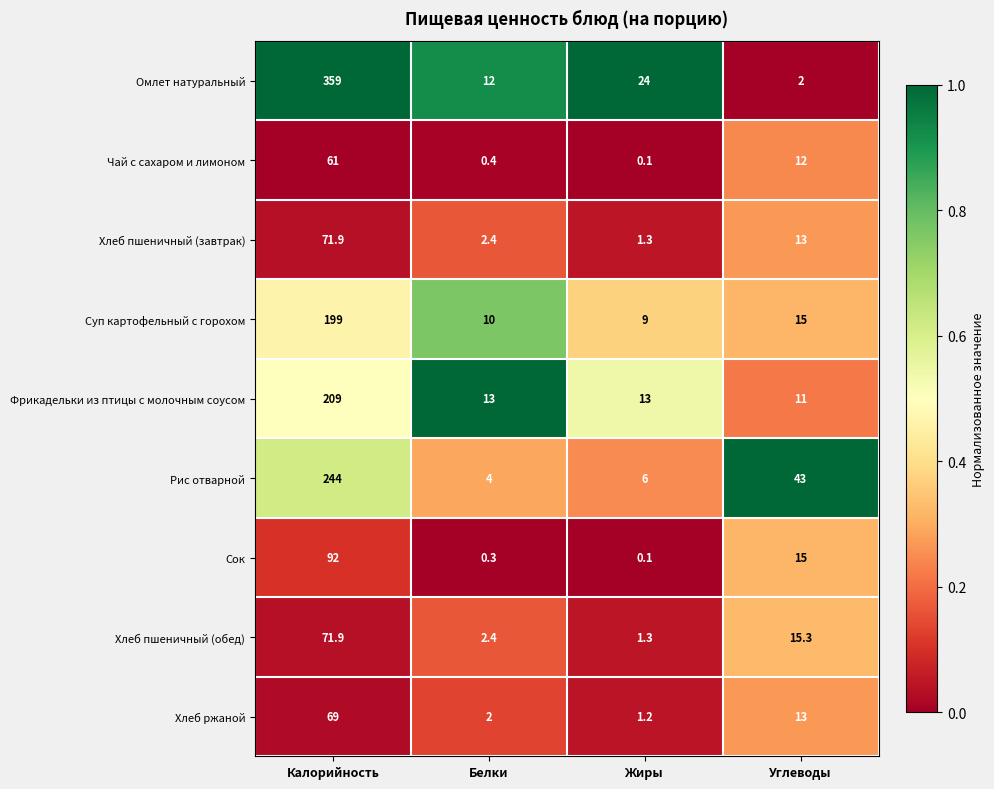

What is the total value across all series at Жиры?

56.0